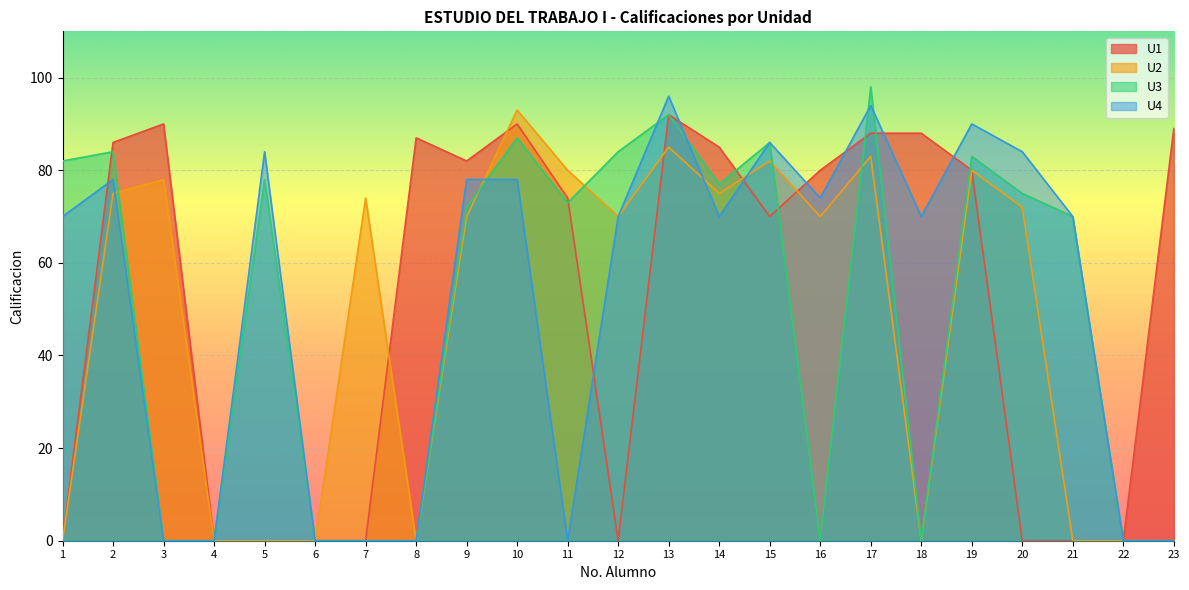

Is it true that U4 equals 50 at 8?

False